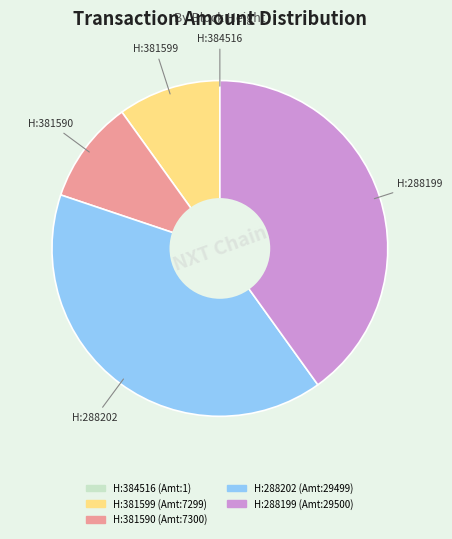

Is there any slice that represents more than half of the pie?

No